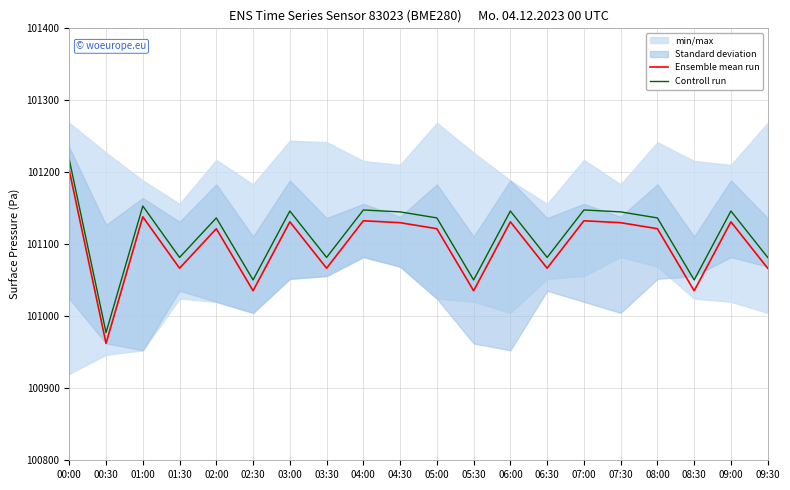

At how many categories does at least one series exceed 101196?

1